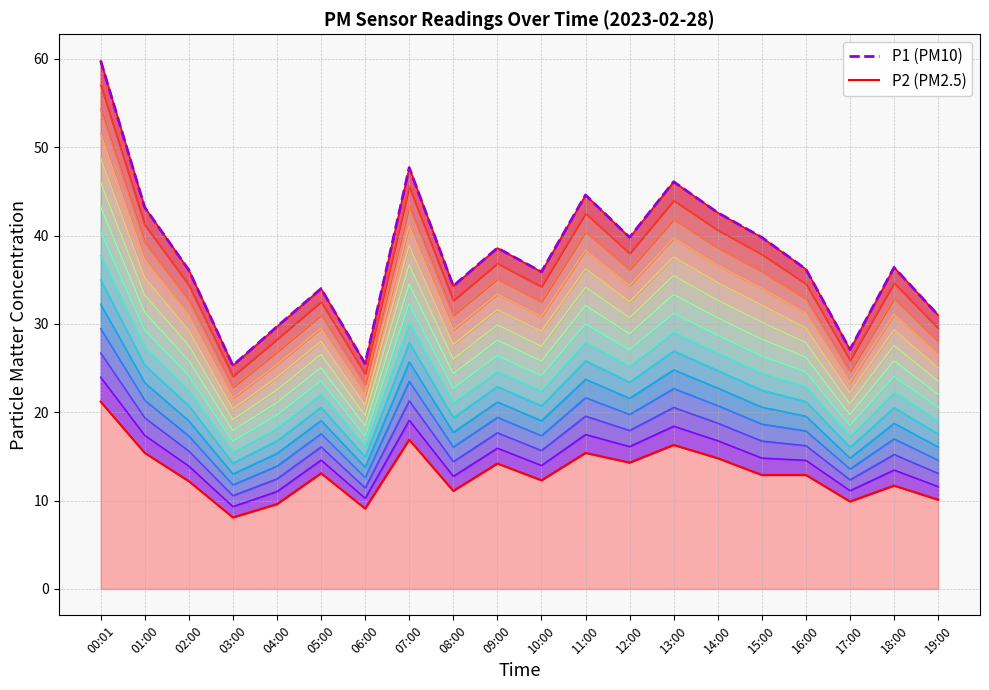

What is the difference between the second highest and second lowest values in the P1 series?

22.2